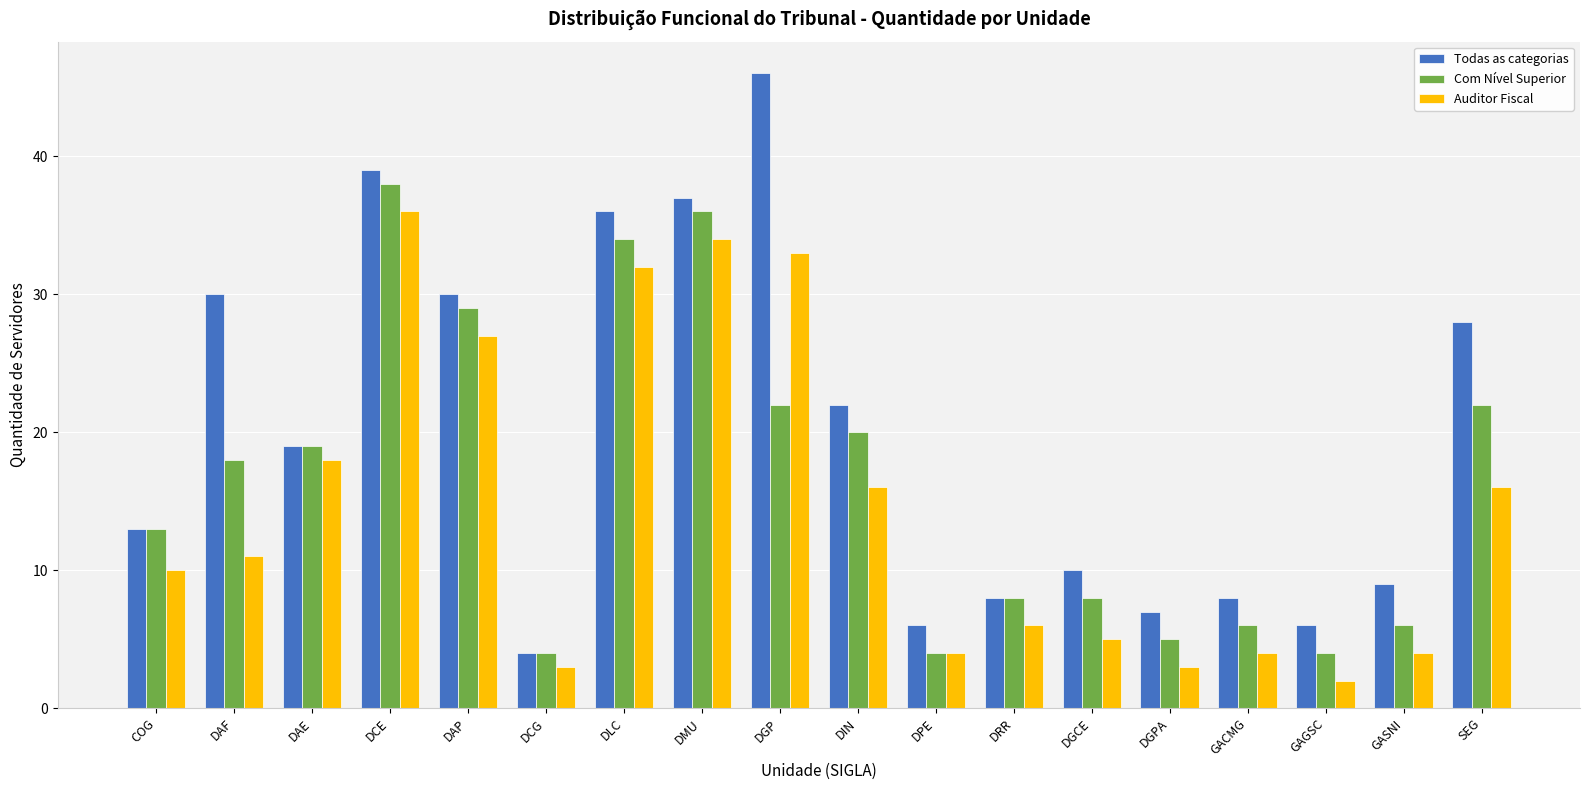

How many bars are there in total?

54